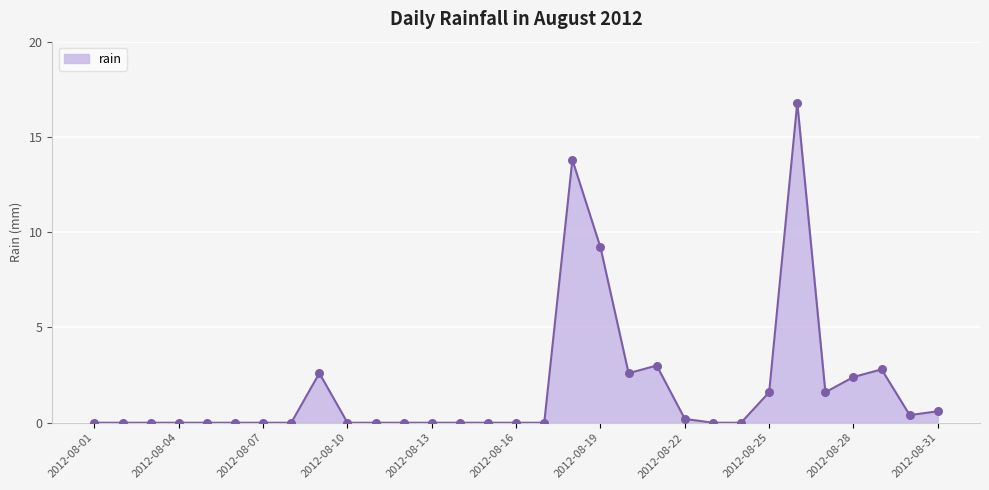

What is the maximum value shown in the chart?

16.8